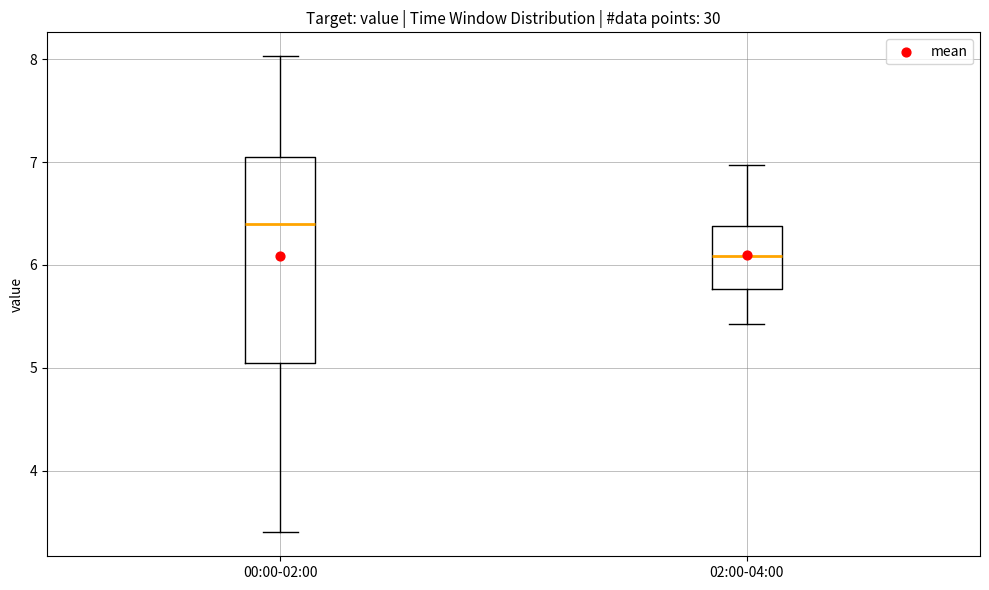

Which box's median line is the highest?

00:00-02:00